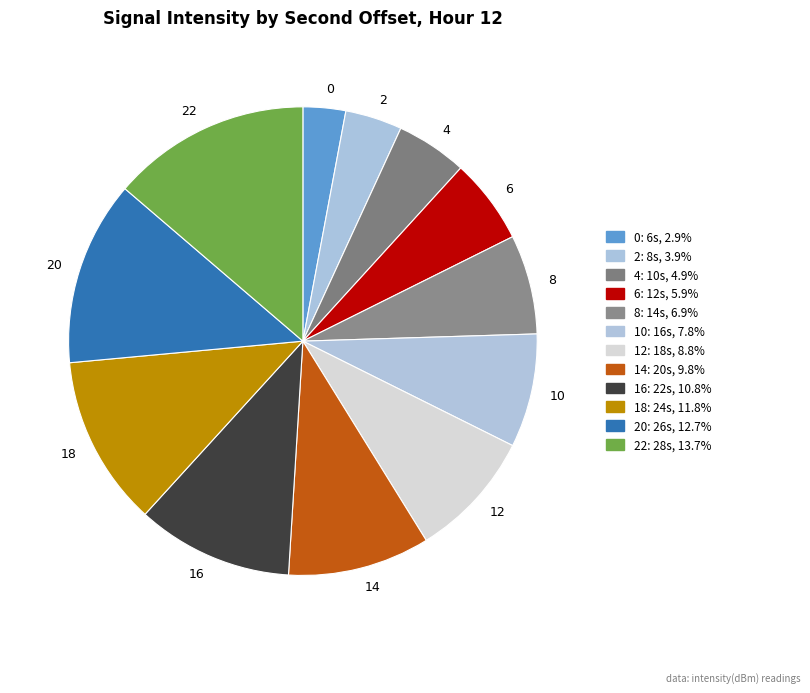

The 16 slice represents 11% of the pie. True or false?

True